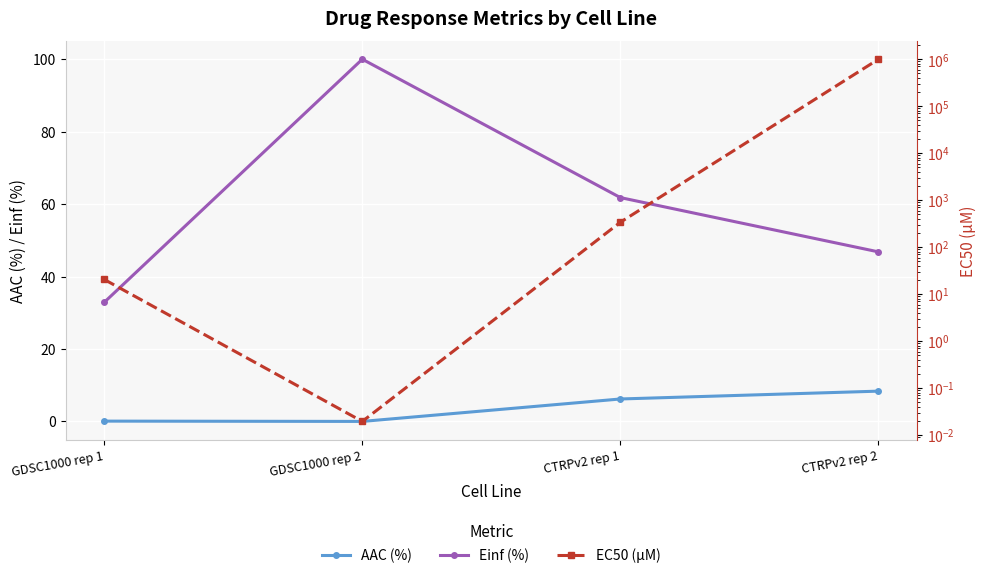

The EC50 (µM) series shows 36.1 at GDSC1000 rep 1. True or false?

False